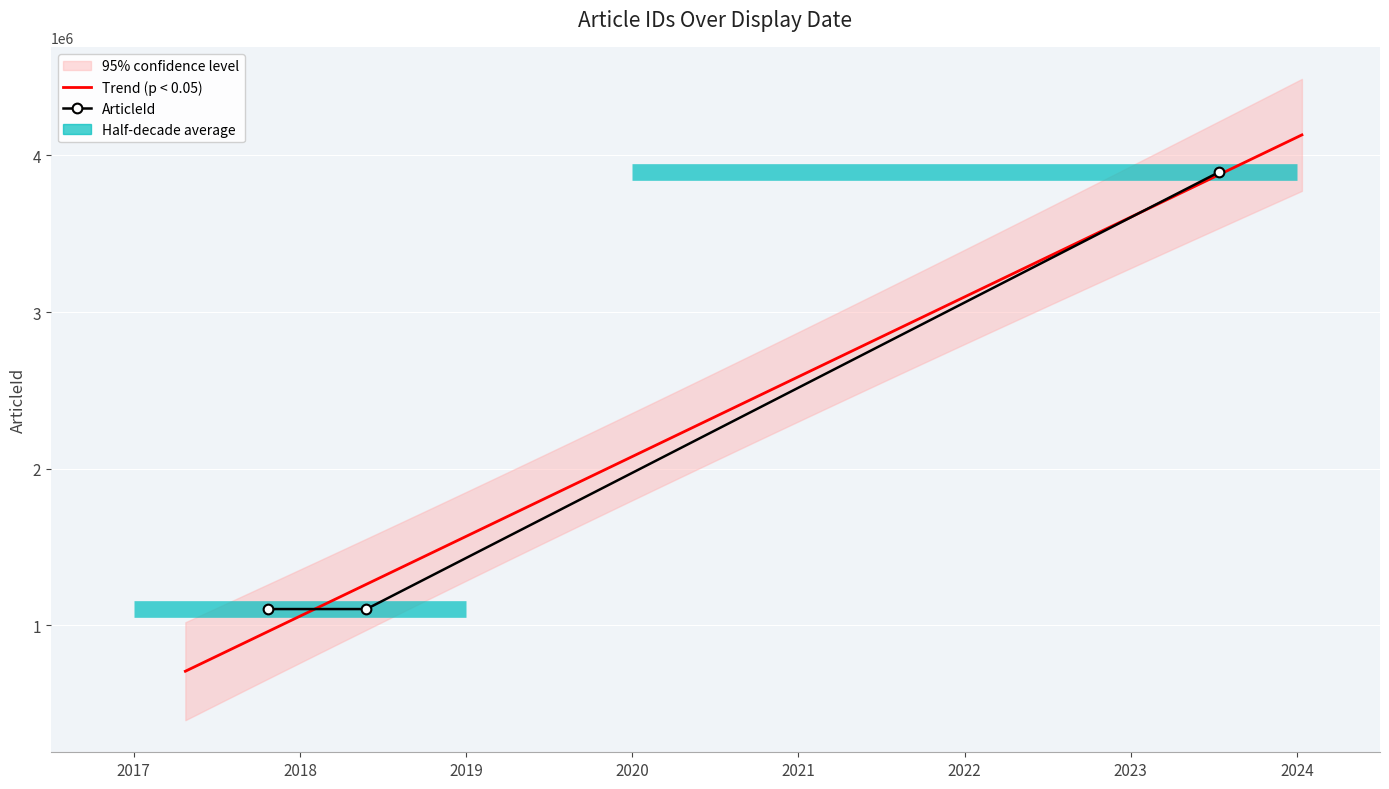

Rank the categories by value from lowest to highest.

2017-10-24, 2018-05-28, 2023-07-13